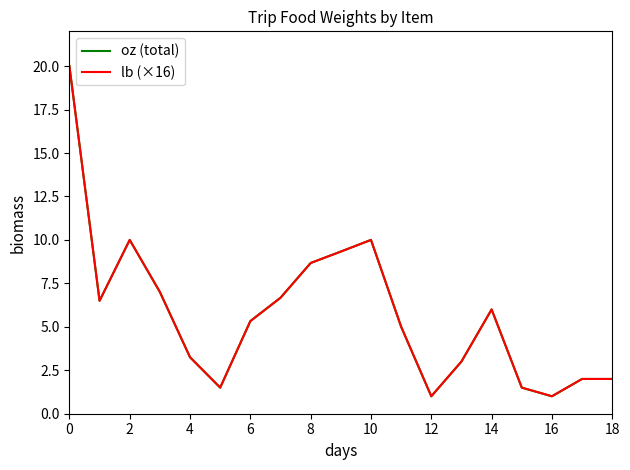

Which series has the largest range (max minus min)?

oz (total)